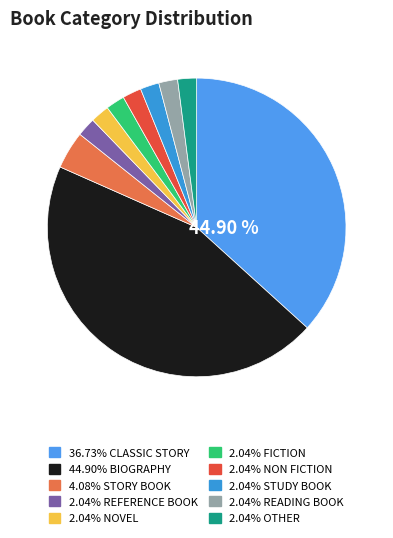

To the nearest percent, what is the average slice percentage?

10%